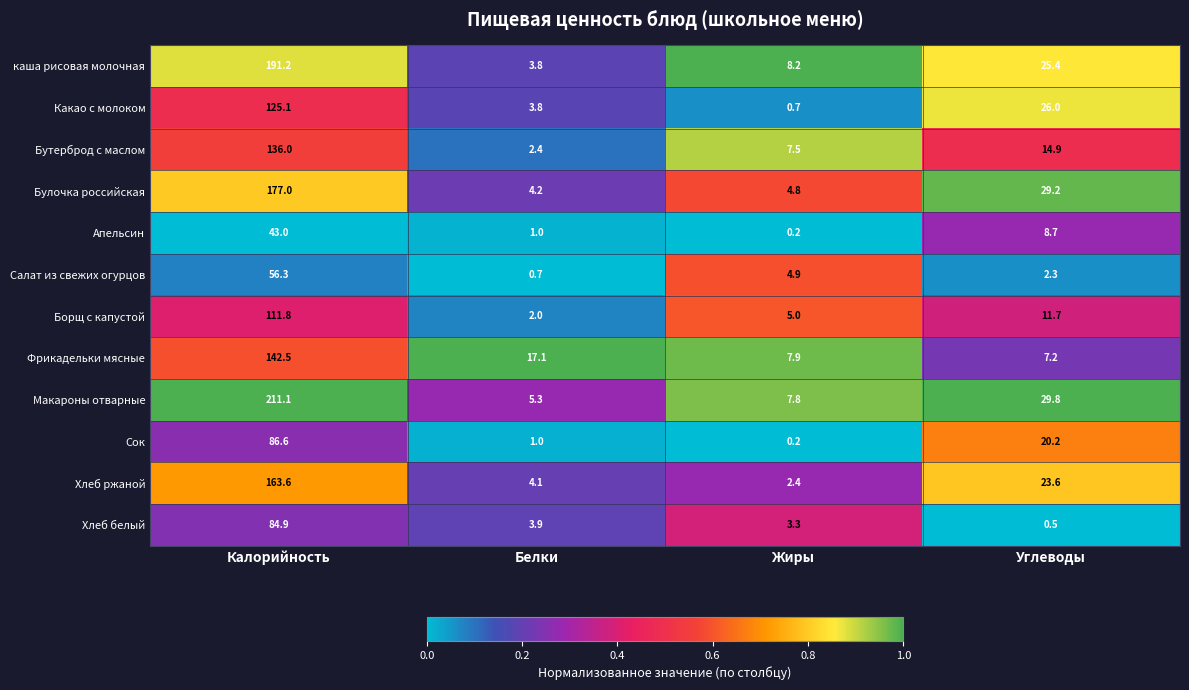

True or false: Бутерброд с маслом has a value of 195.7 at Калорийность.

False